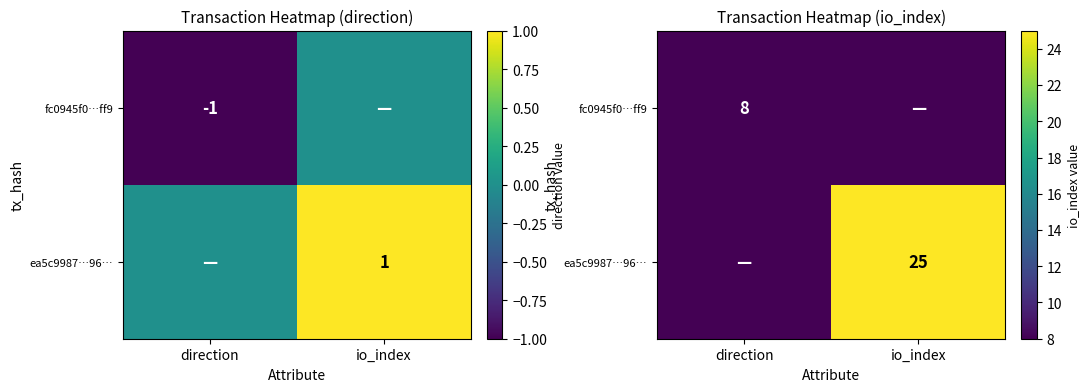

Where is ea5c9987…96… nearest to the value 12?

direction